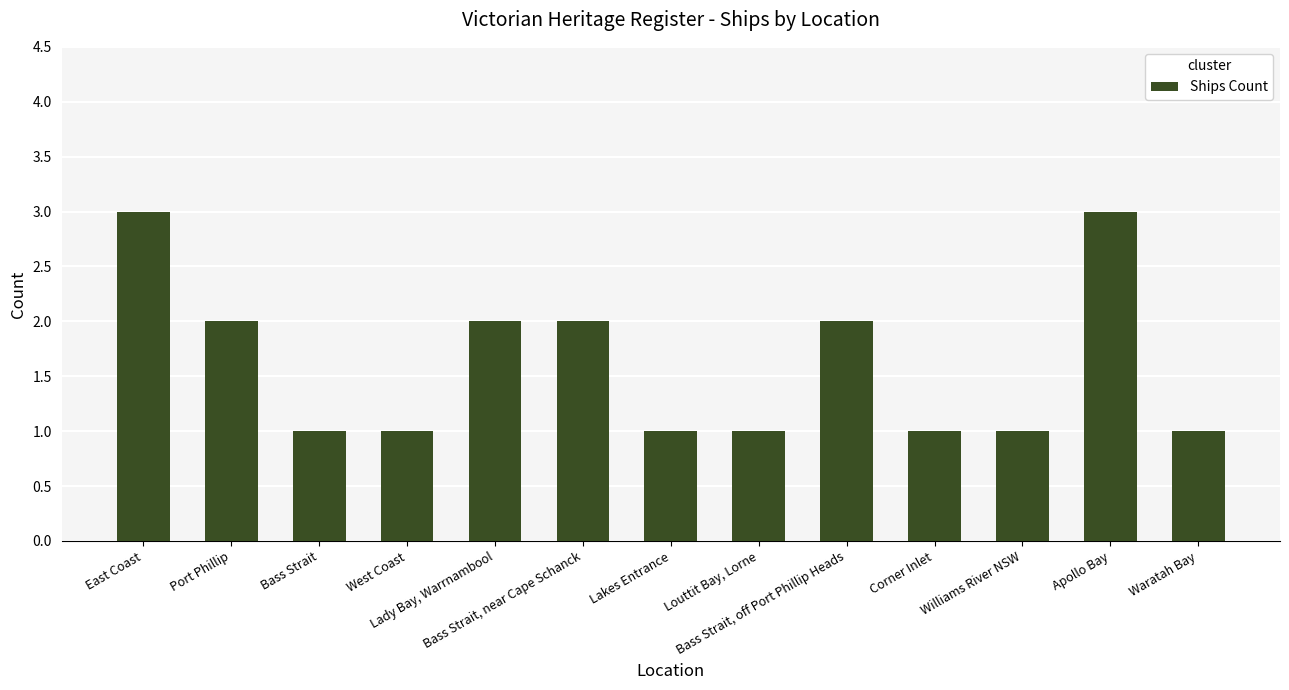

How many values are between 1 and 2?

11